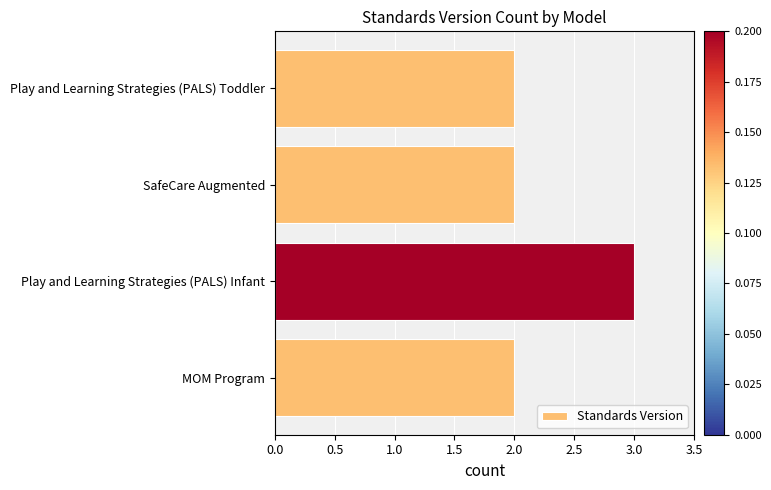

True or false: the data shows 5 at Play and Learning Strategies (PALS) Infant.

False